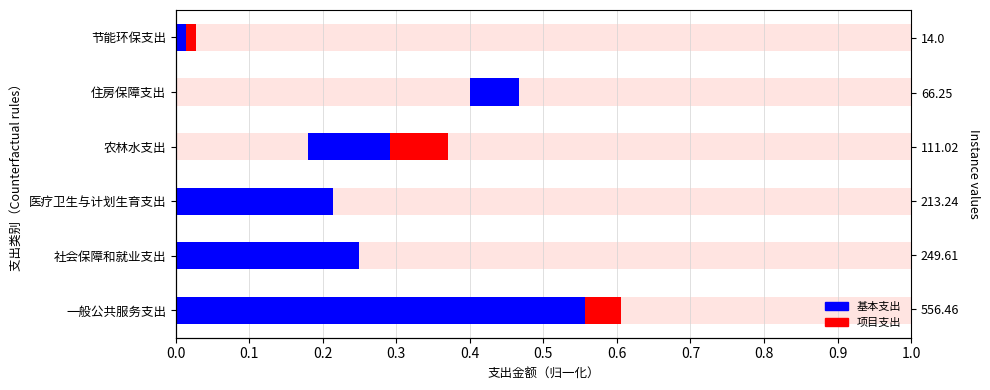

Reading right to left, what are all the values shown in this chart?

基本支出: 0.0	0.1	0.1	0.2	0.2	0.6
项目支出: 0.0	0.0	0.1	0.0	0.0	0.0